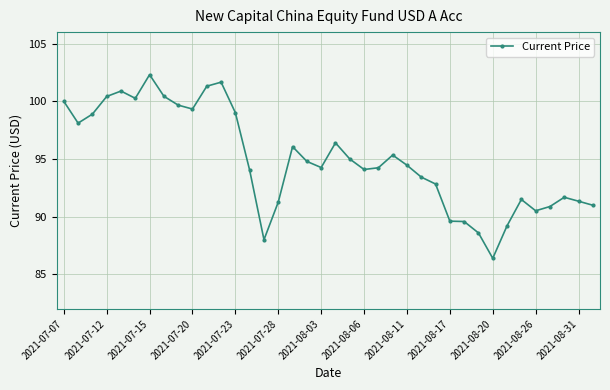

Count the number of categories in the chart.

38